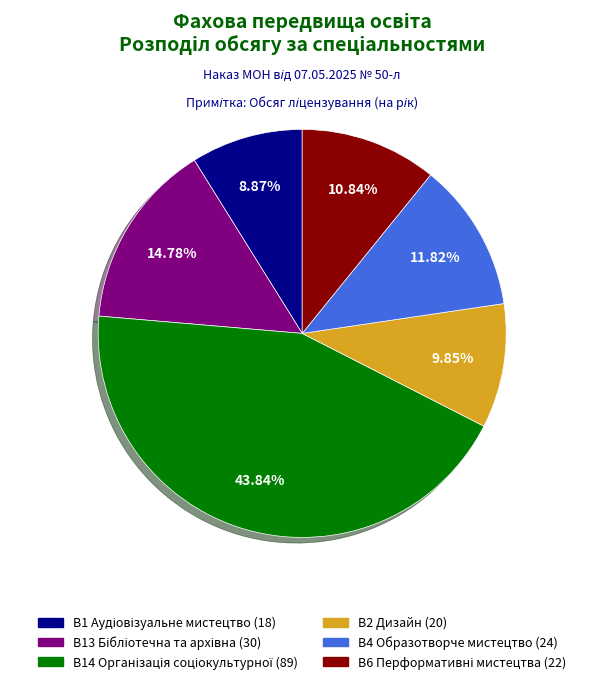

What is the ratio of the value at B2 Дизайн to the value at B4 Образотворче мистецтво?

0.8